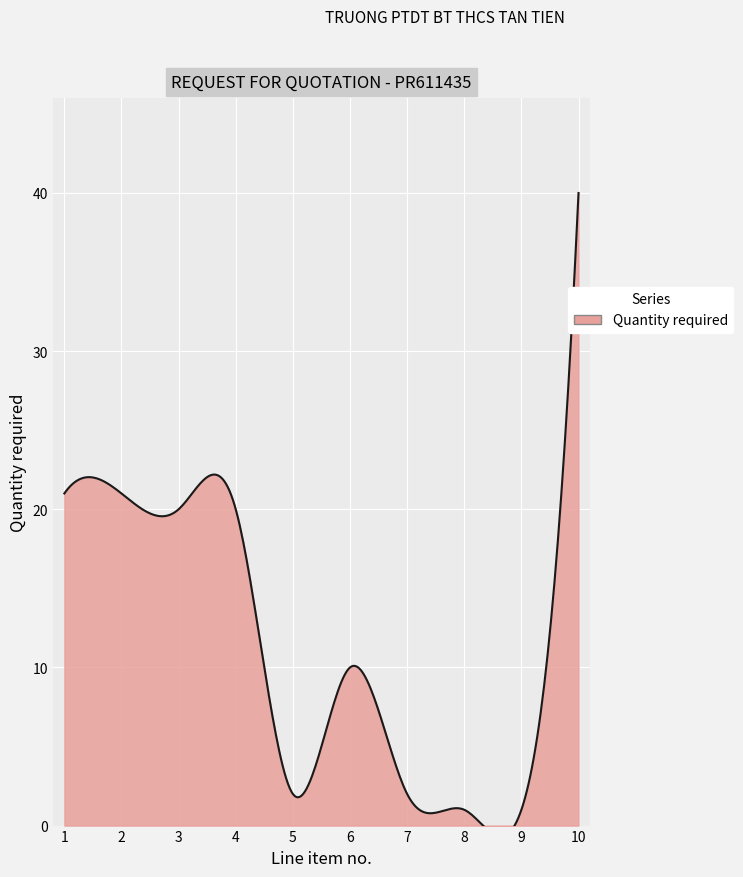

The value at 10 is 18. True or false?

False